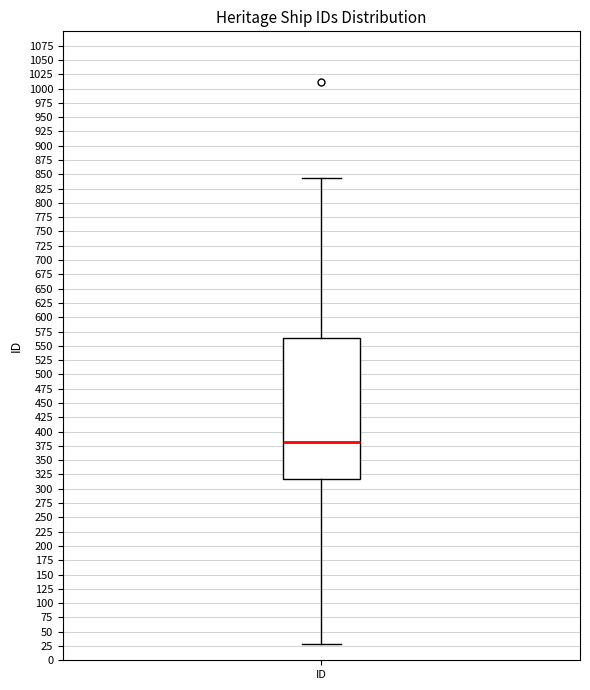

Where does the upper whisker of the box for ID end on the y-axis? The values are not printed on the chart, so give them approximately, as read against the axis.

845